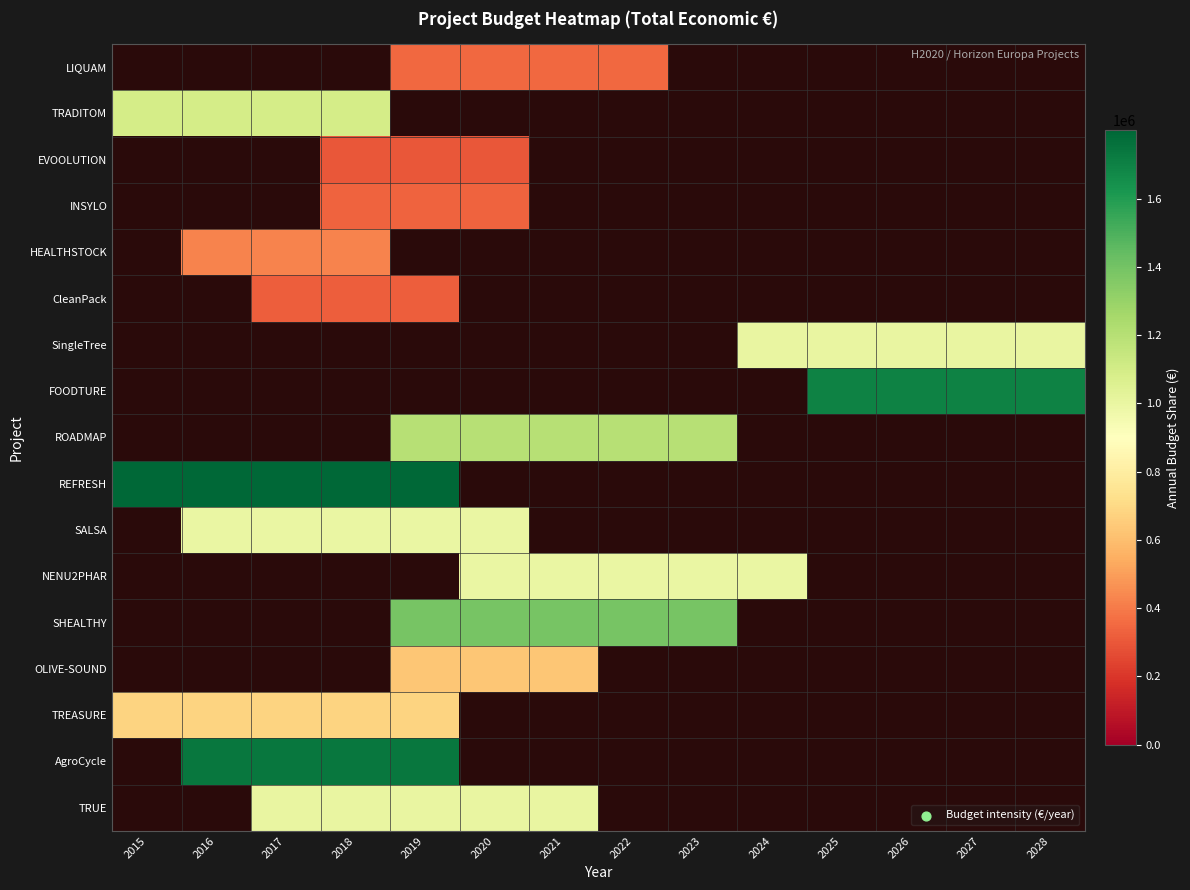

List the labels in order of FOODTURE value, smallest first.

2015, 2016, 2017, 2018, 2019, 2020, 2021, 2022, 2023, 2024, 2025, 2026, 2027, 2028